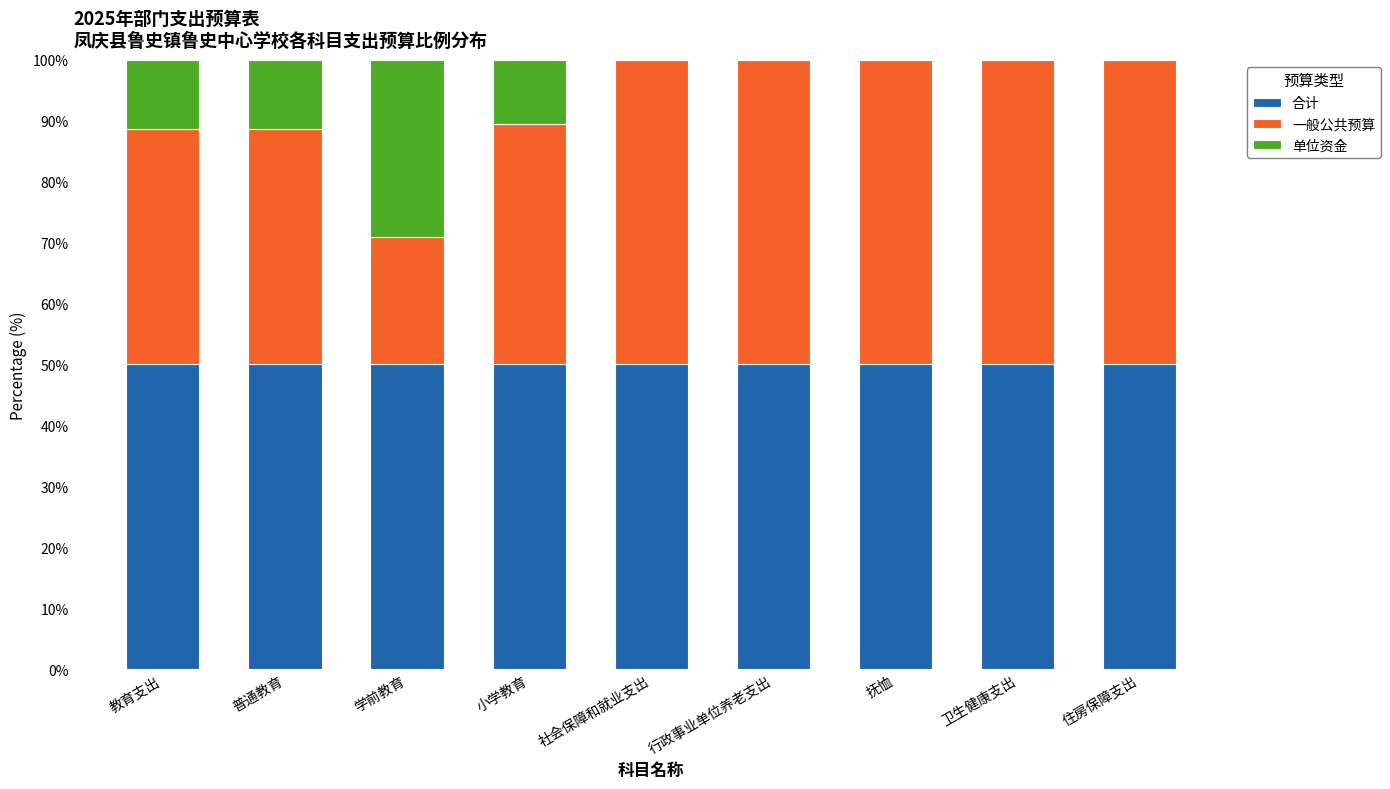

What is the total value across all series at 教育支出?

100.0